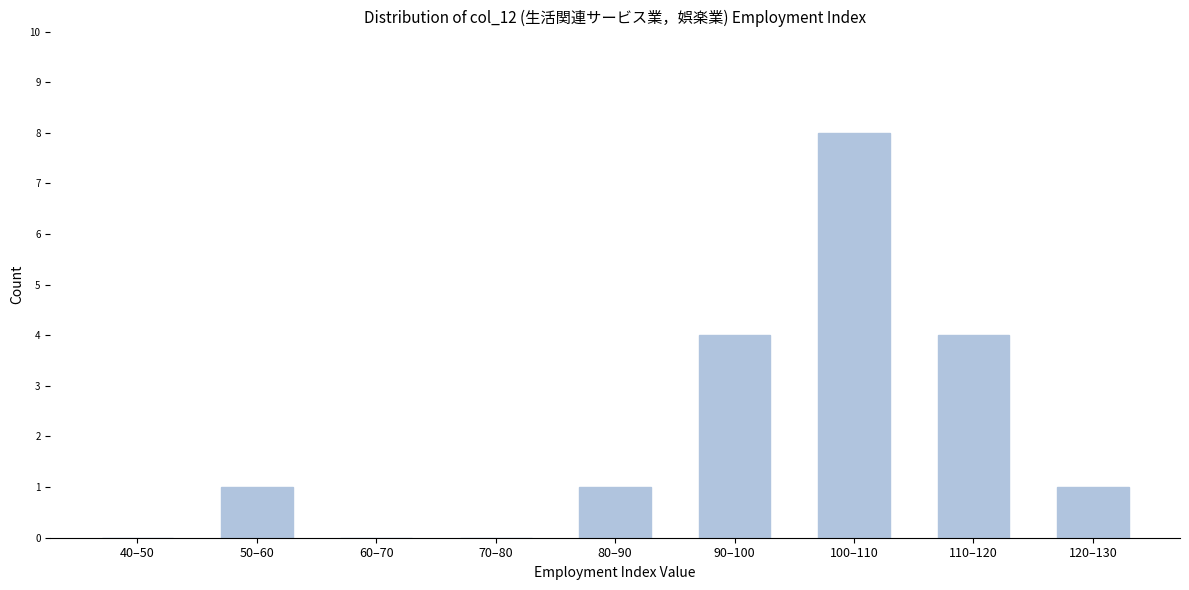

Reading right to left, list all the values displayed in this chart.

120–130=1	110–120=4	100–110=8	90–100=4	80–90=1	70–80=0	60–70=0	50–60=1	40–50=0